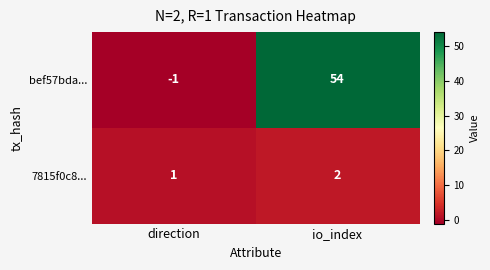

Which series has the largest total across all categories?

bef57bda...